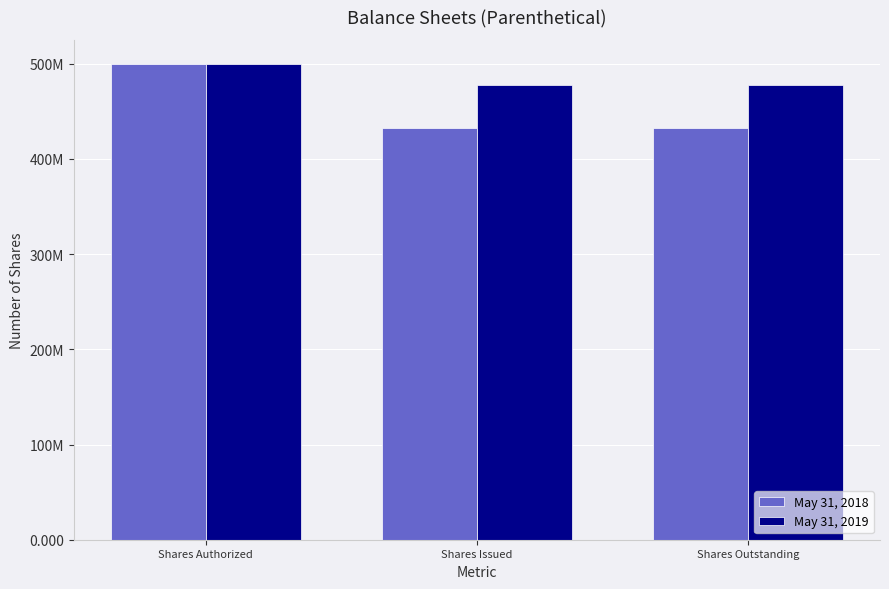

At which label is May 31, 2018 closest to 466010496?

Shares Issued